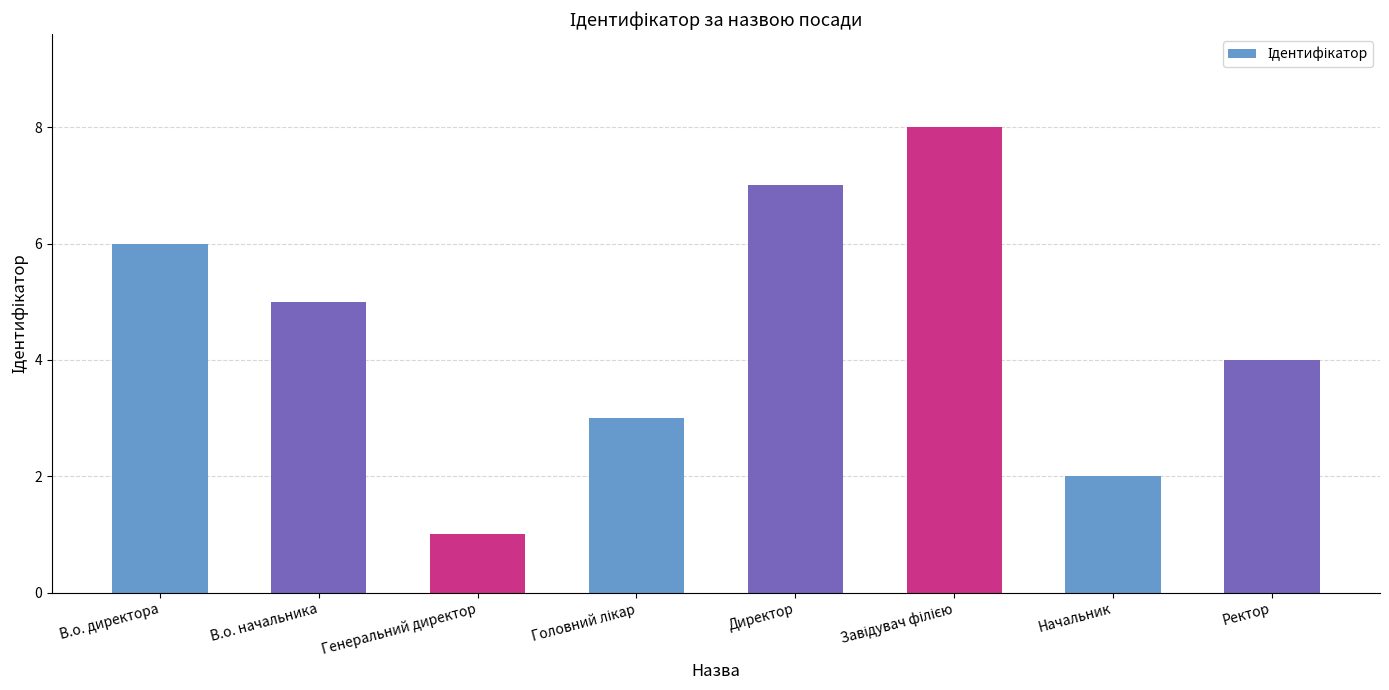

What is the label of the 3rd bar from the left?

Генеральний директор